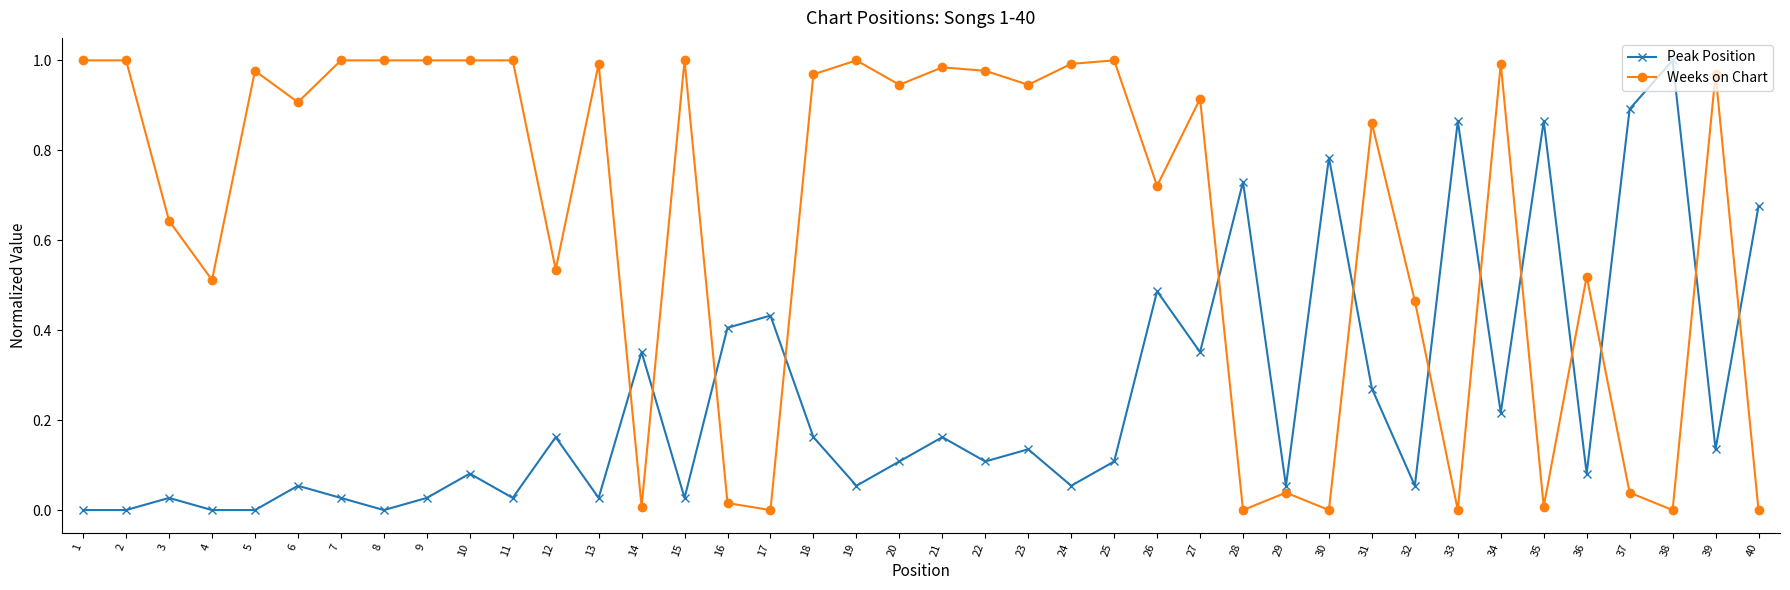

How many distinct data groups are displayed?

2